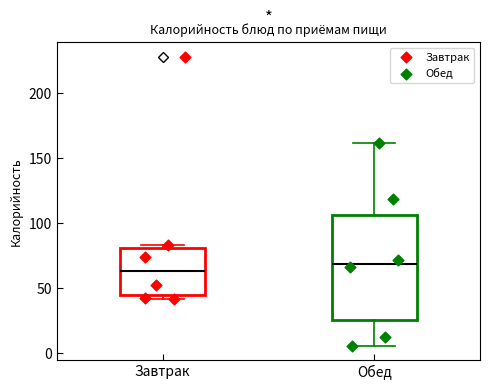

Which box's median line is the highest?

Обед